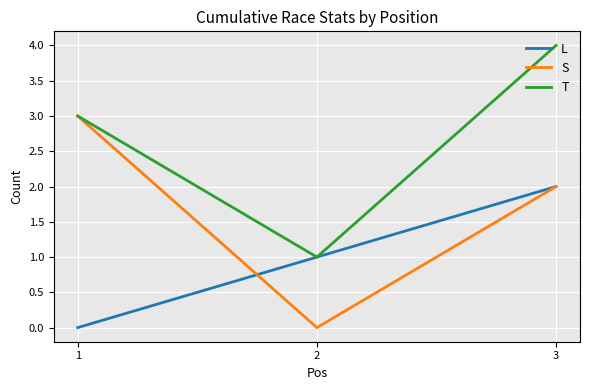

Reading right to left, extract all data points from this chart.

L: 2	1	0
S: 2	0	3
T: 4	1	3